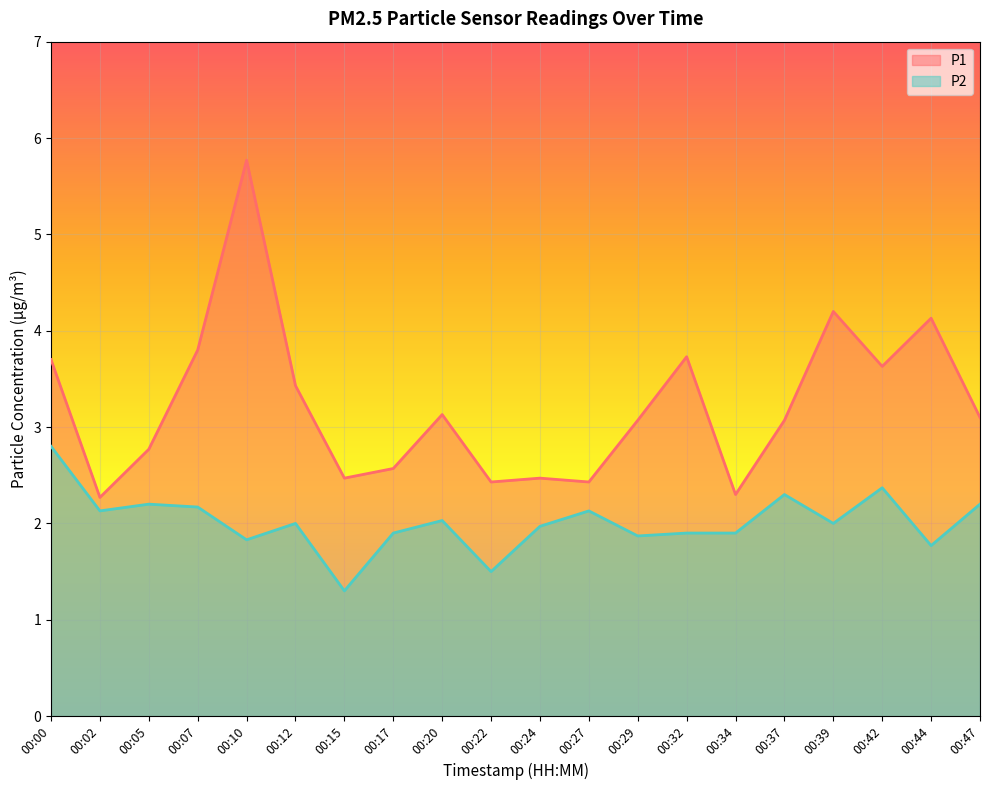

What is the difference between the maximum and minimum values in the P2 series?

1.5